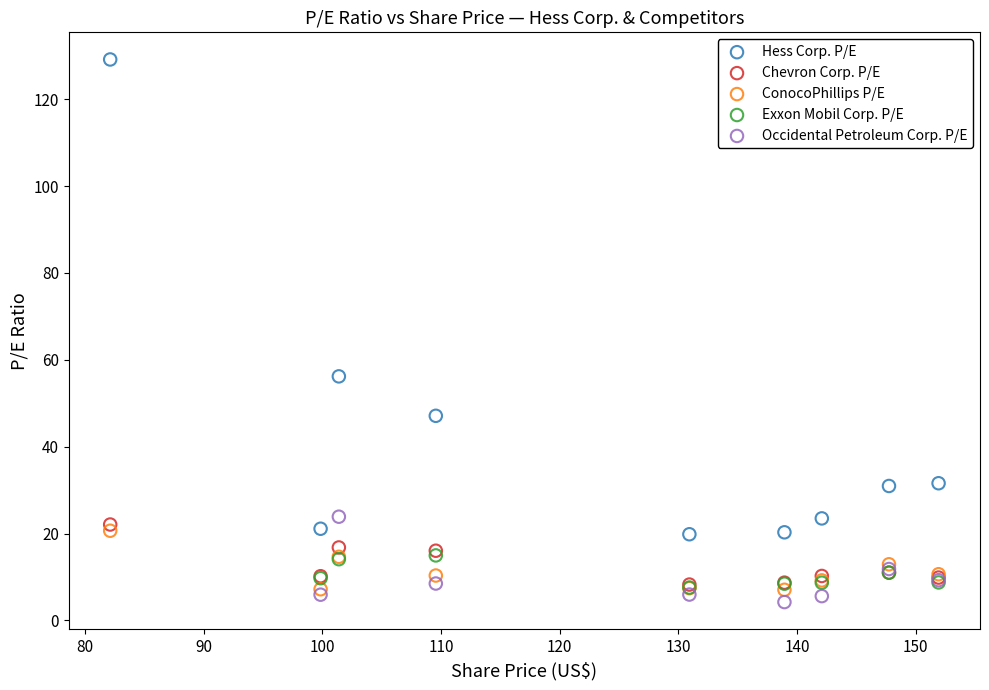

Which series contains the highest Y value?

Hess Corp. P/E